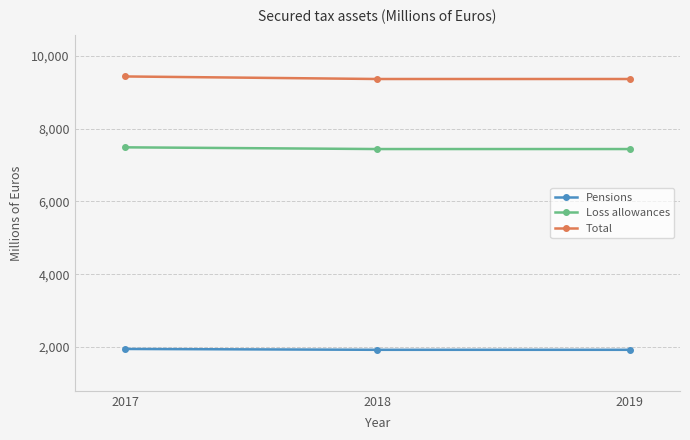

List the series in order of their peak value, lowest first.

Pensions, Loss allowances, Total